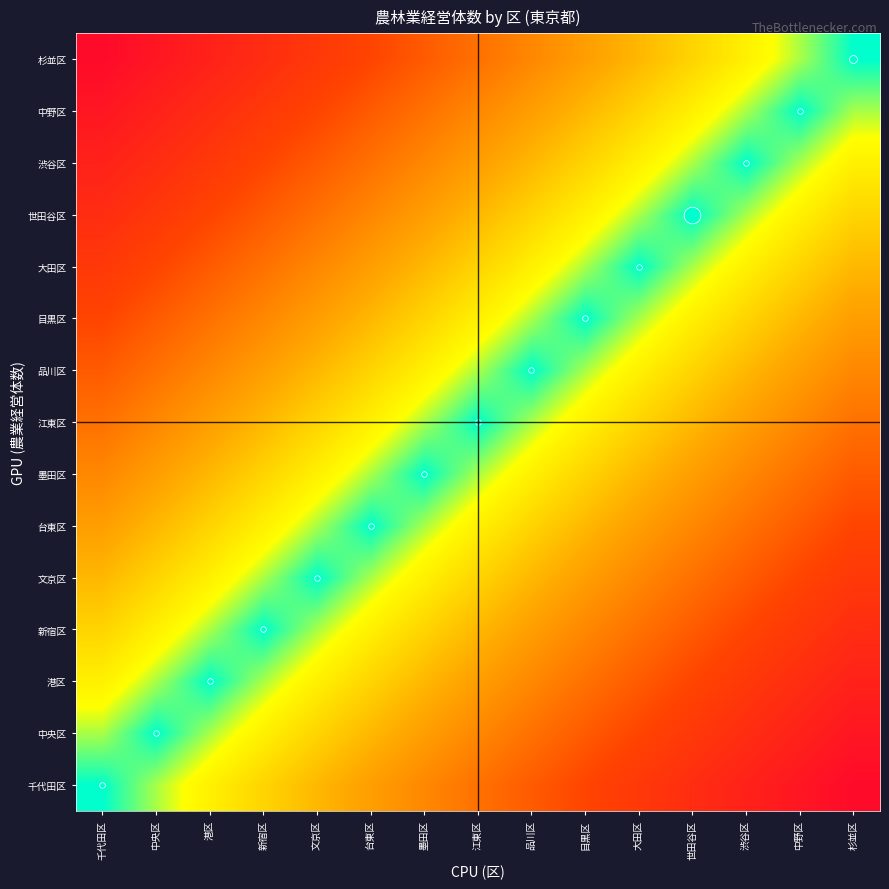

What is the total value across all series at 中央区?

6.1